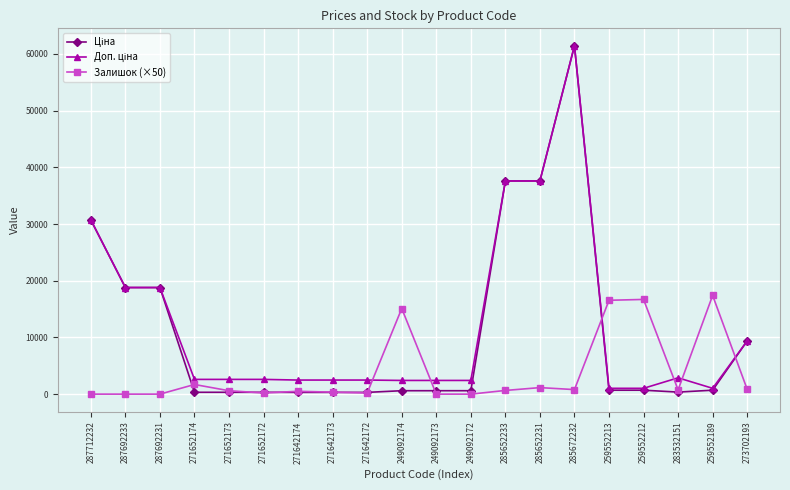

What is the maximum value shown in the chart?

61434.3